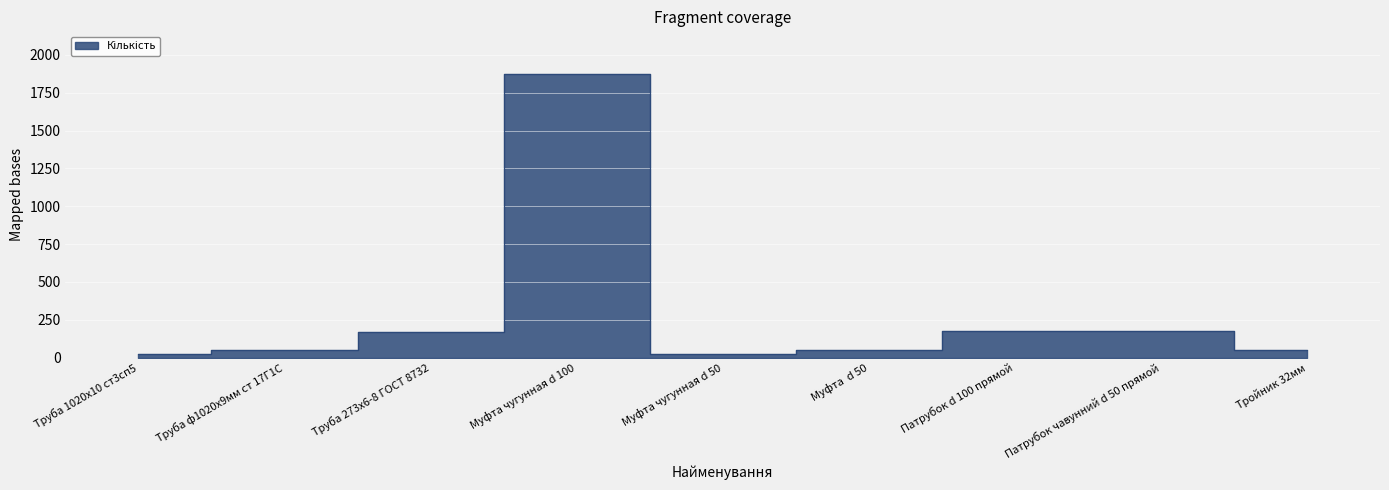

What is the greatest value displayed?

1875.0